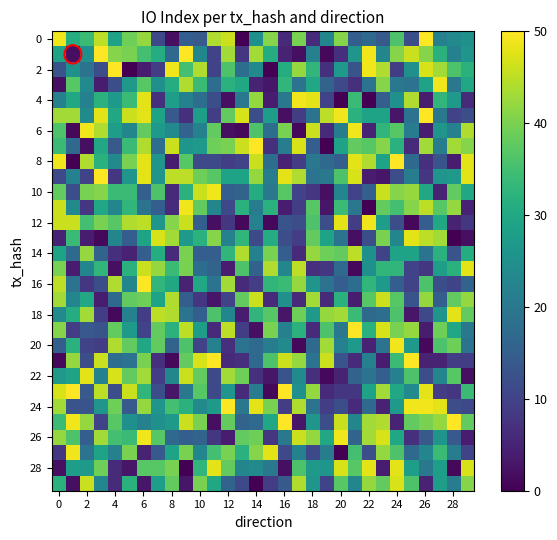

How many categories are shown in the chart?

30